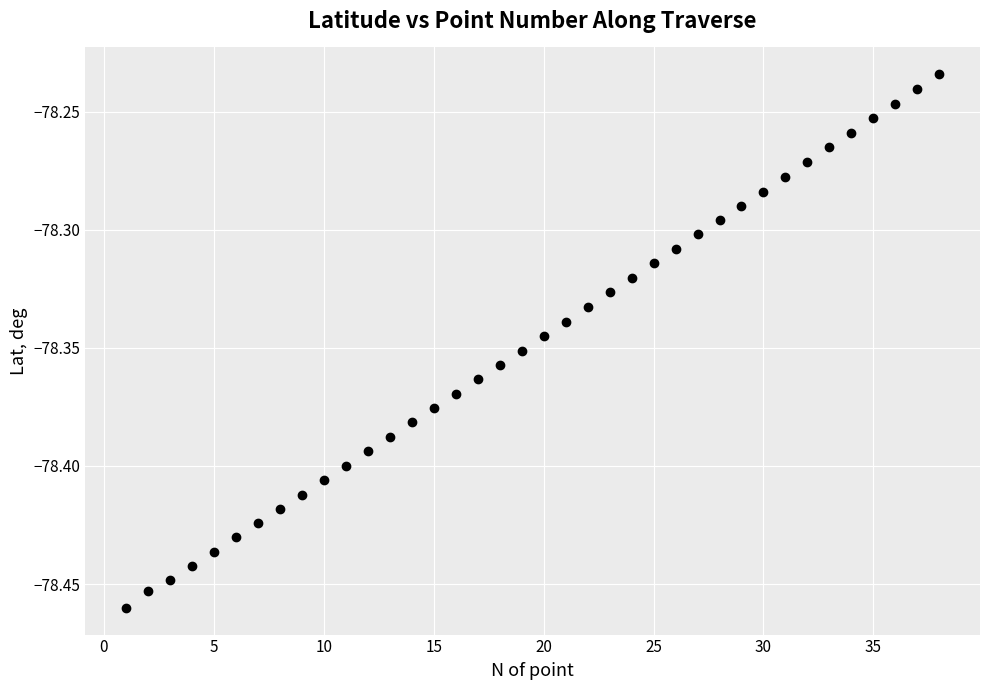

How many data points are displayed?

38